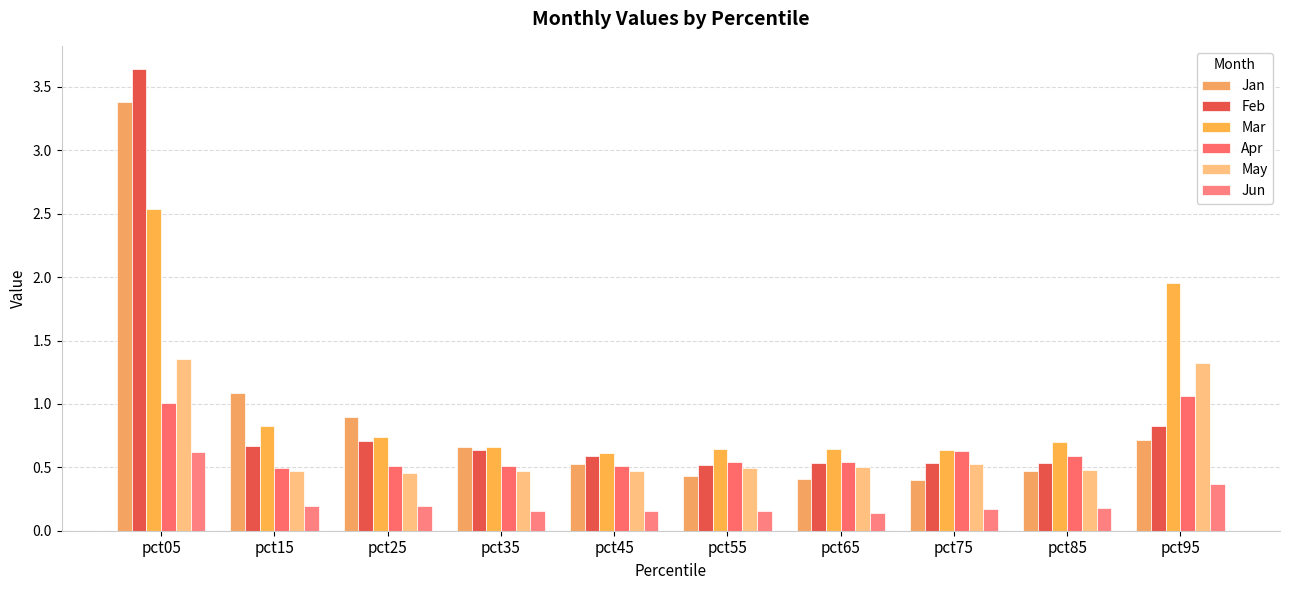

What is the approximate value of Mar at pct95?

2.0